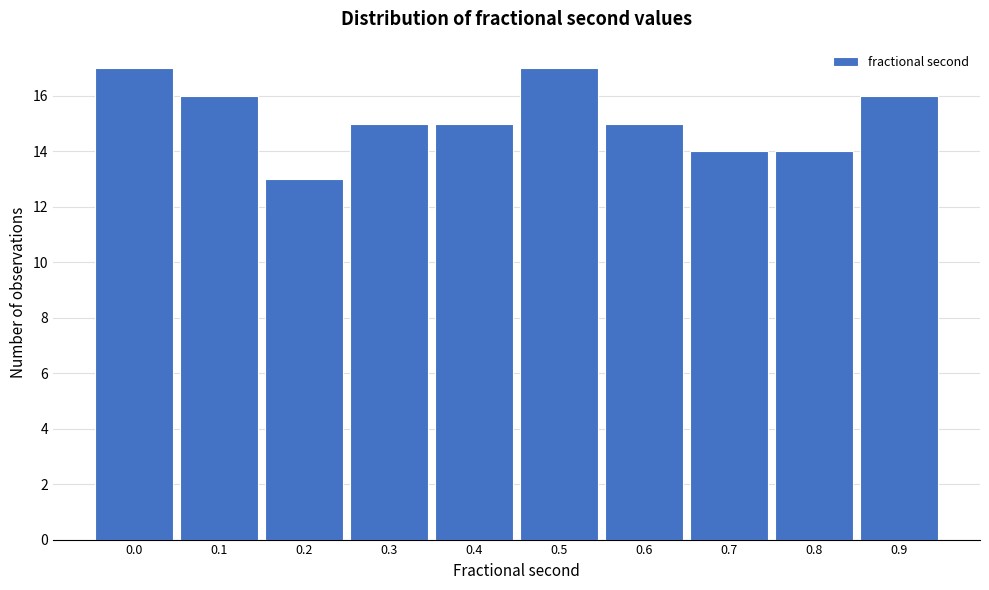

Reading left to right, what are all the values shown in this chart?

17	16	13	15	15	17	15	14	14	16